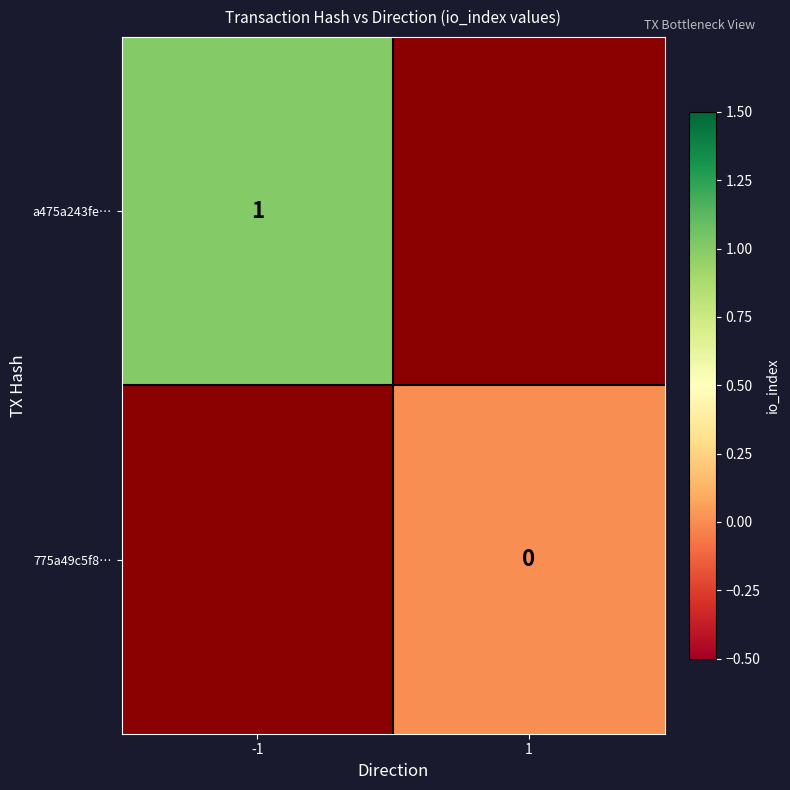

How many data points does each series have?

2